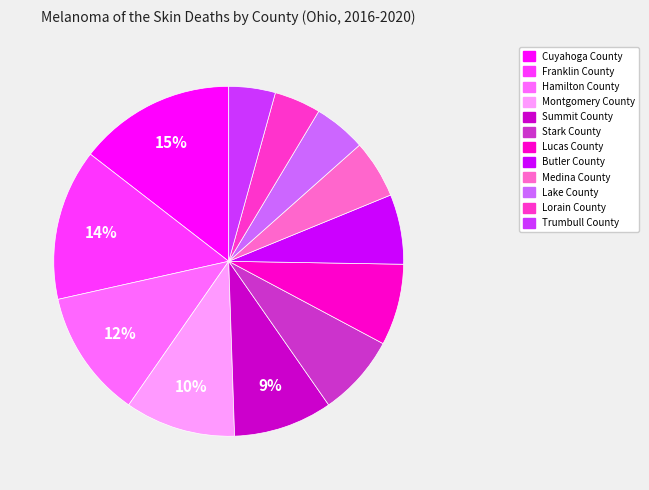

What is the largest slice in the pie chart?

Cuyahoga County